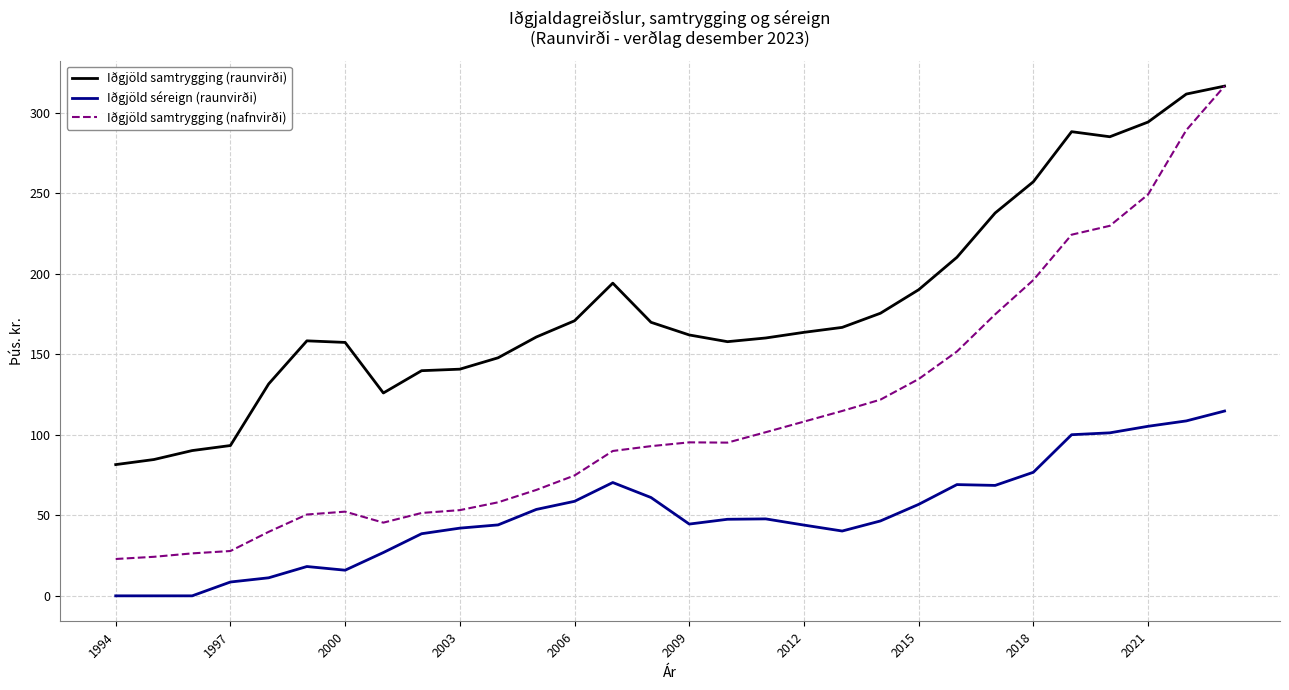

Rank the series by their maximum value, from lowest to highest.

Iðgjöld séreign (raunvirði), Iðgjöld samtrygging (raunvirði), Iðgjöld samtrygging (nafnvirði)